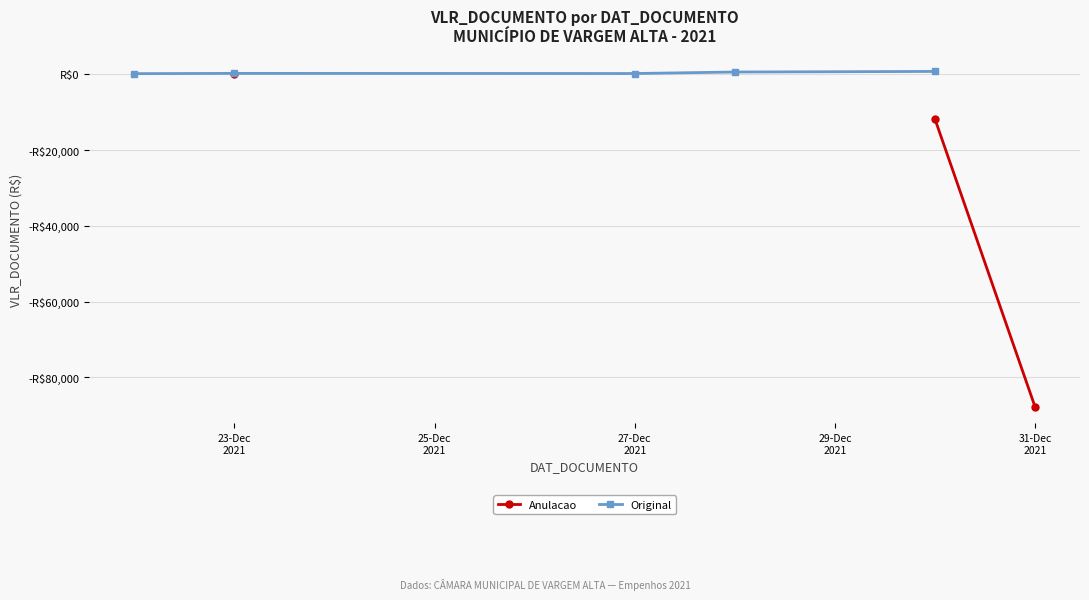

True or false: Original and Anulacao intersect in this chart.

False